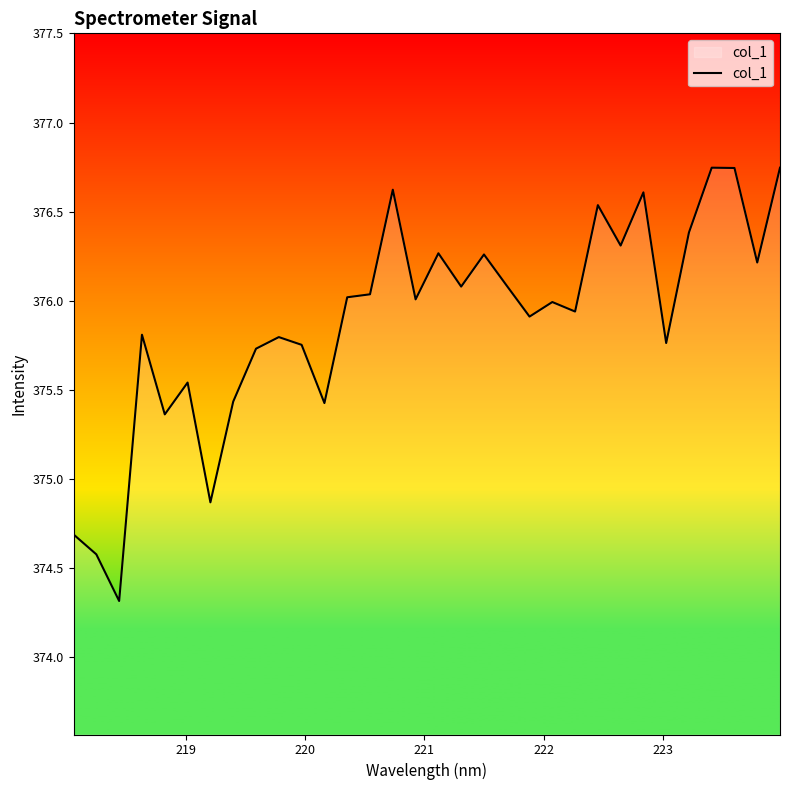

What is the minimum value shown in the chart?

374.3